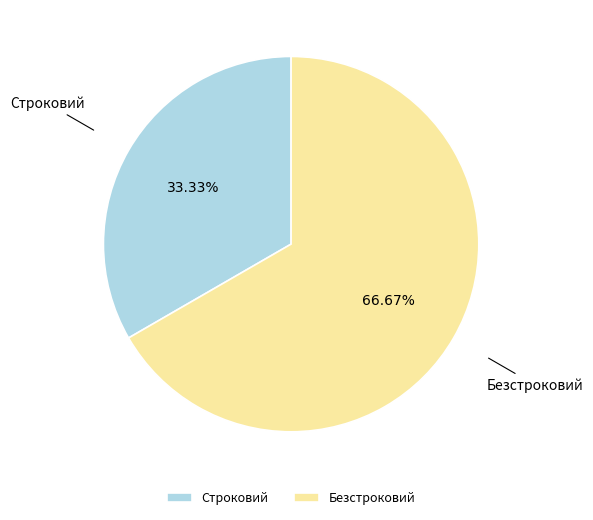

Which slice is the smallest?

Строковий